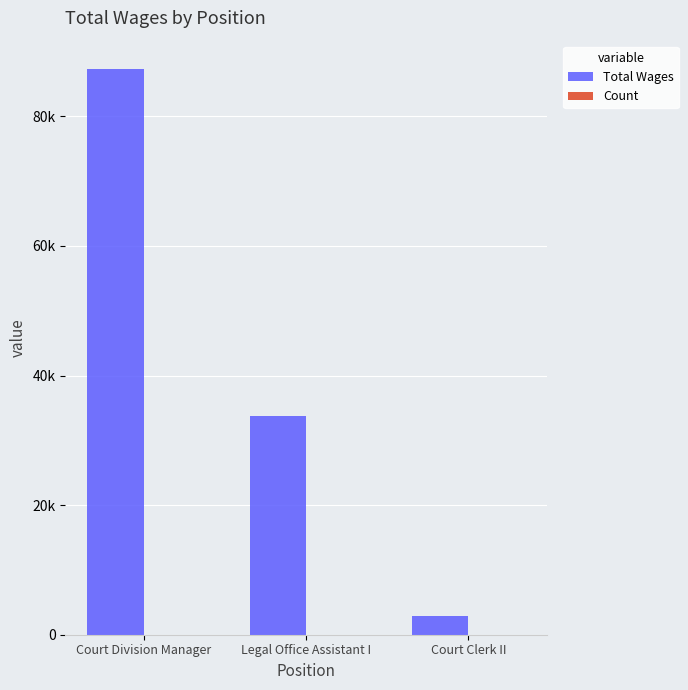

Are the bars horizontal?

No